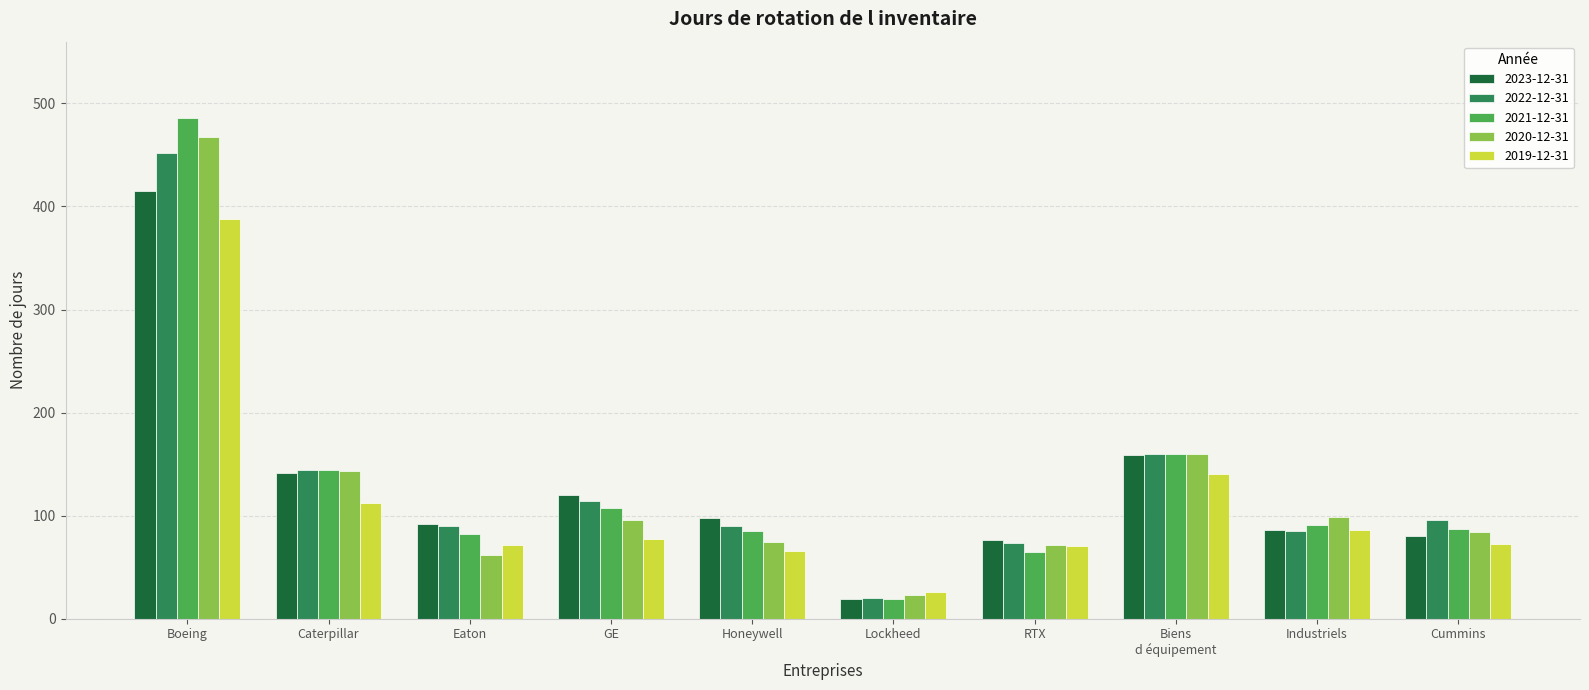

The value of 2023-12-31 at Industriels is 50. True or false?

False